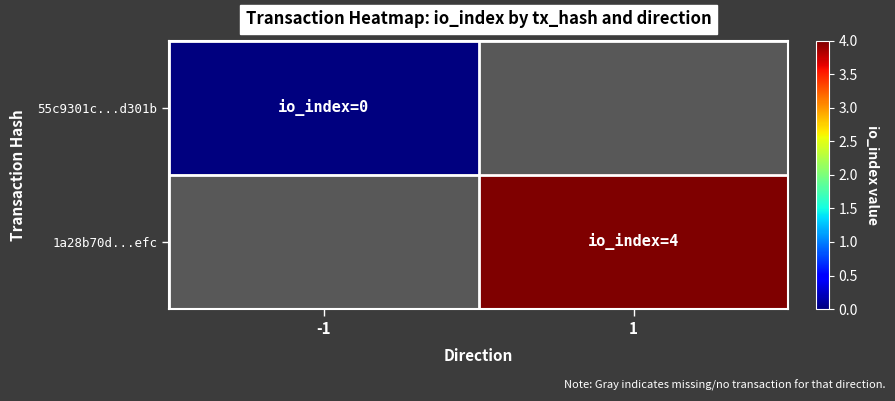

Is the value of 55c9301c...d301b at -1 greater than the value of 1a28b70d...efc at 1?

No